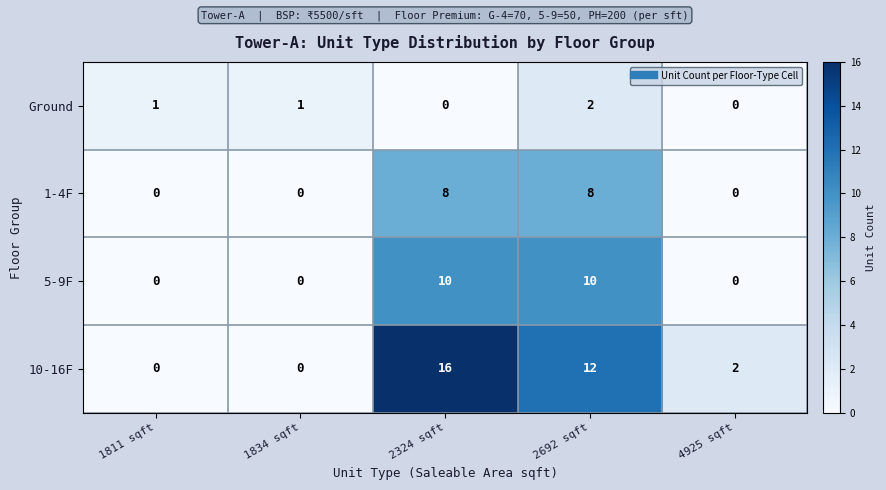

Reading left to right, transcribe all the data shown in this chart.

Ground: 1	1	0	2	0
1-4F: 0	0	8	8	0
5-9F: 0	0	10	10	0
10-16F: 0	0	16	12	2